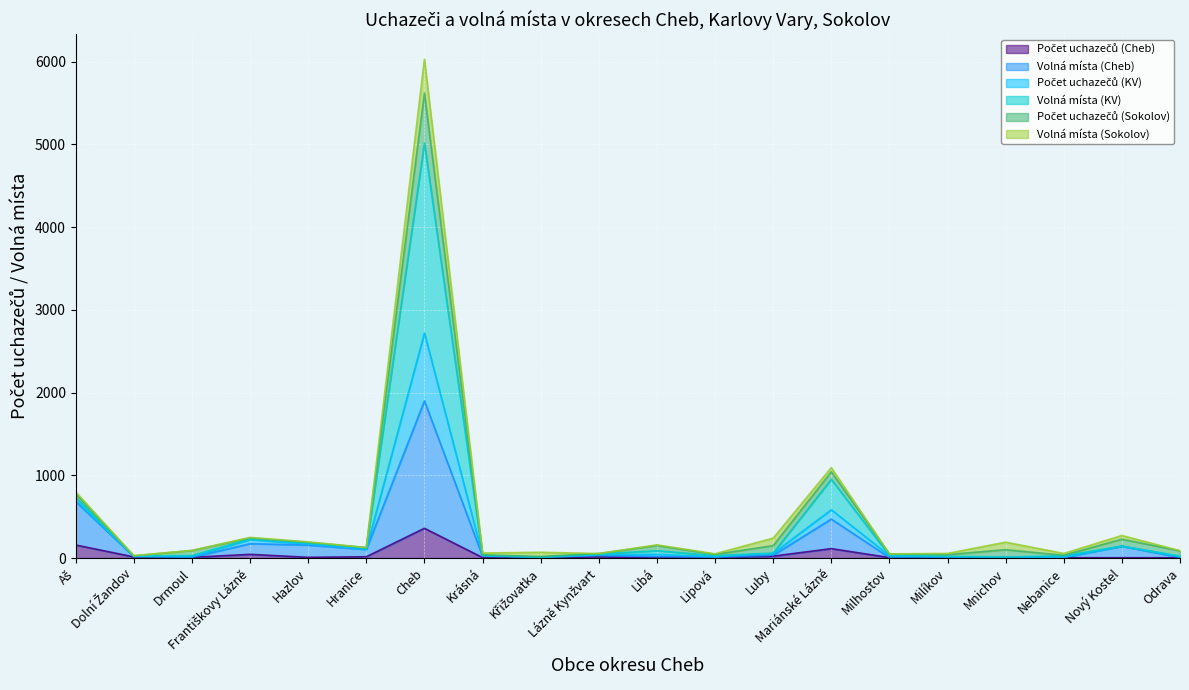

What is the value of the Počet uchazečů (KV) point at the 8th from the left?

61